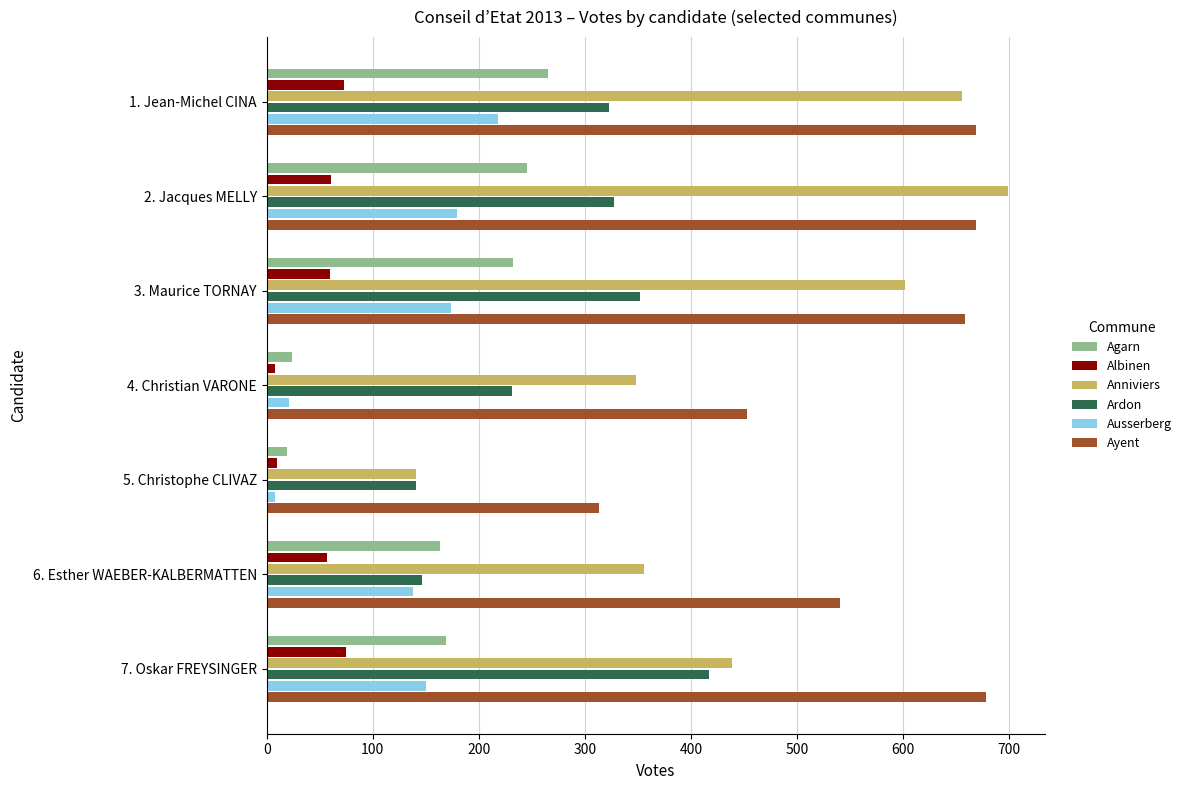

What is the minimum value for Ausserberg?

8